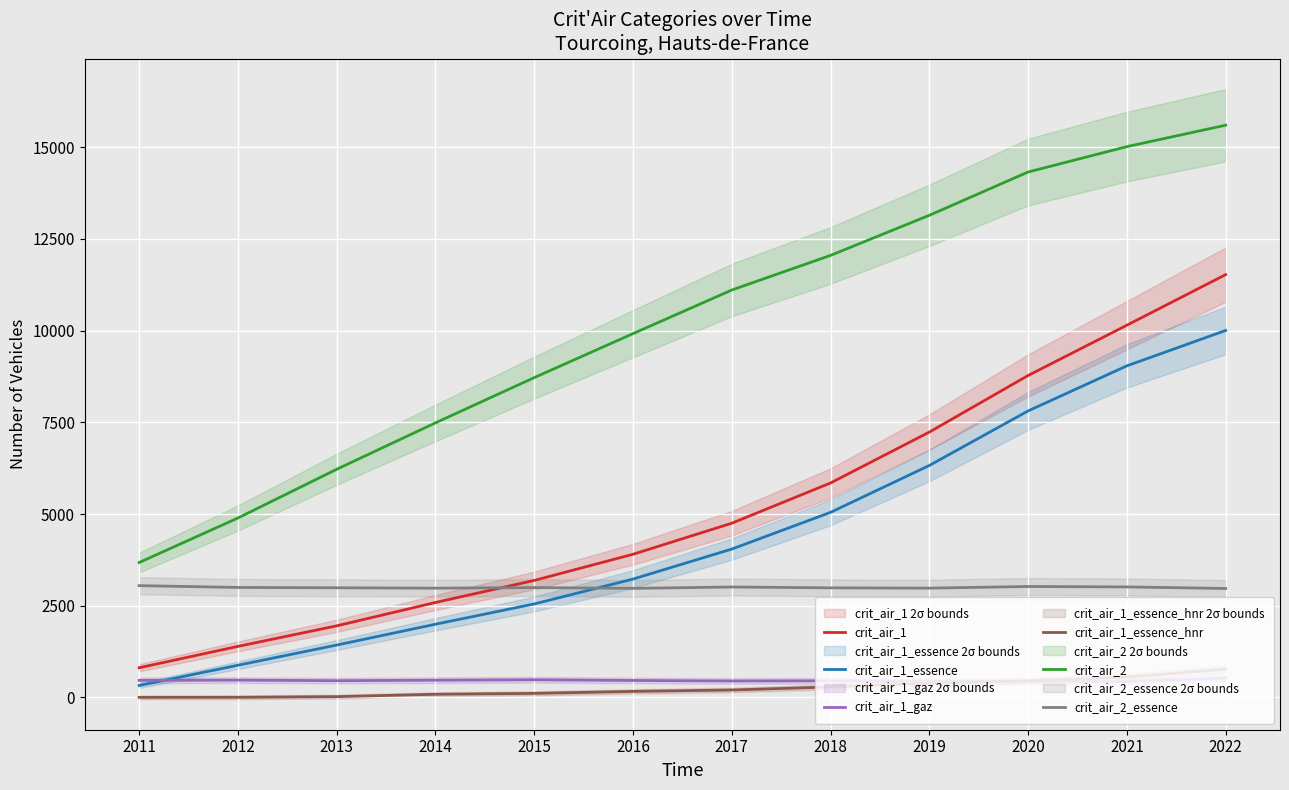

Between 2021 and 2022, which series saw the biggest shift?

crit_air_1